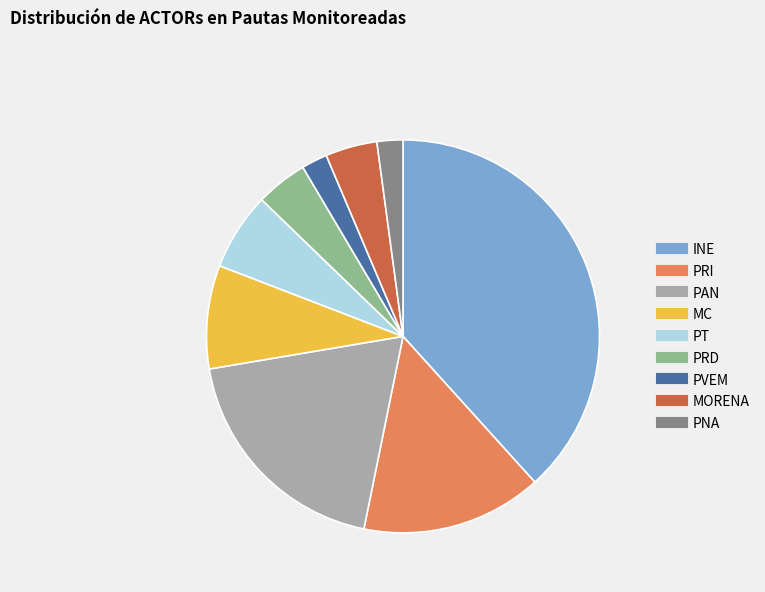

Does any single category account for the majority?

No